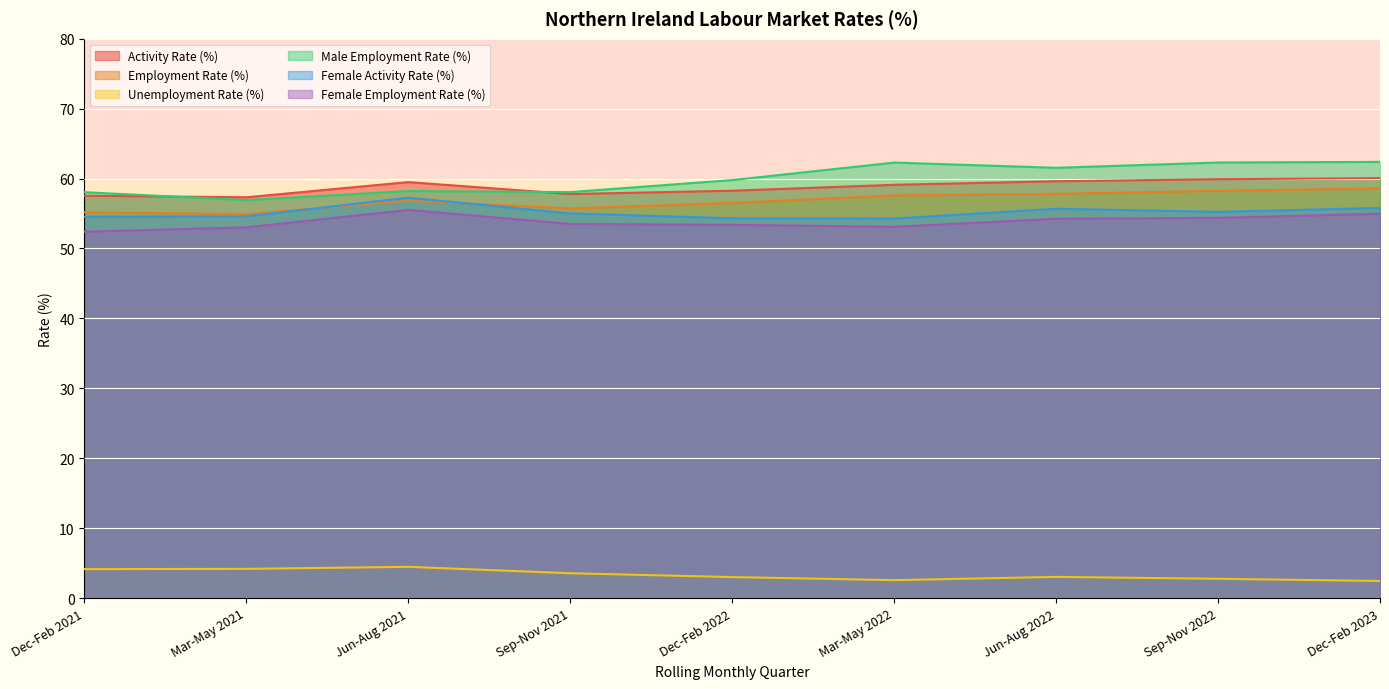

True or false: Female Activity Rate (%) and Employment Rate (%) intersect in this chart.

True